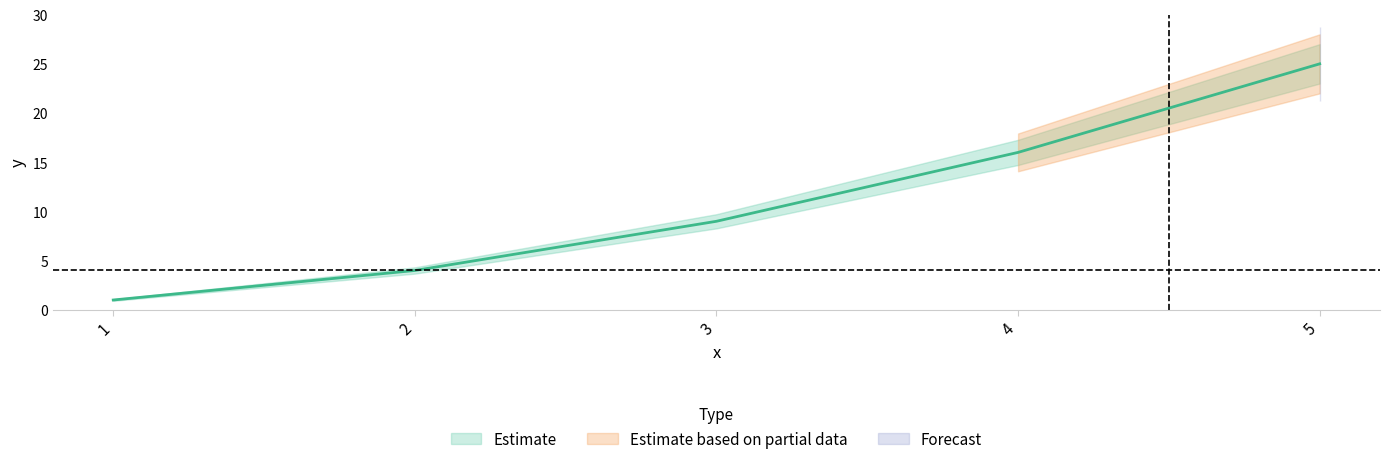

What is the change in value from 1 to 4?

+15